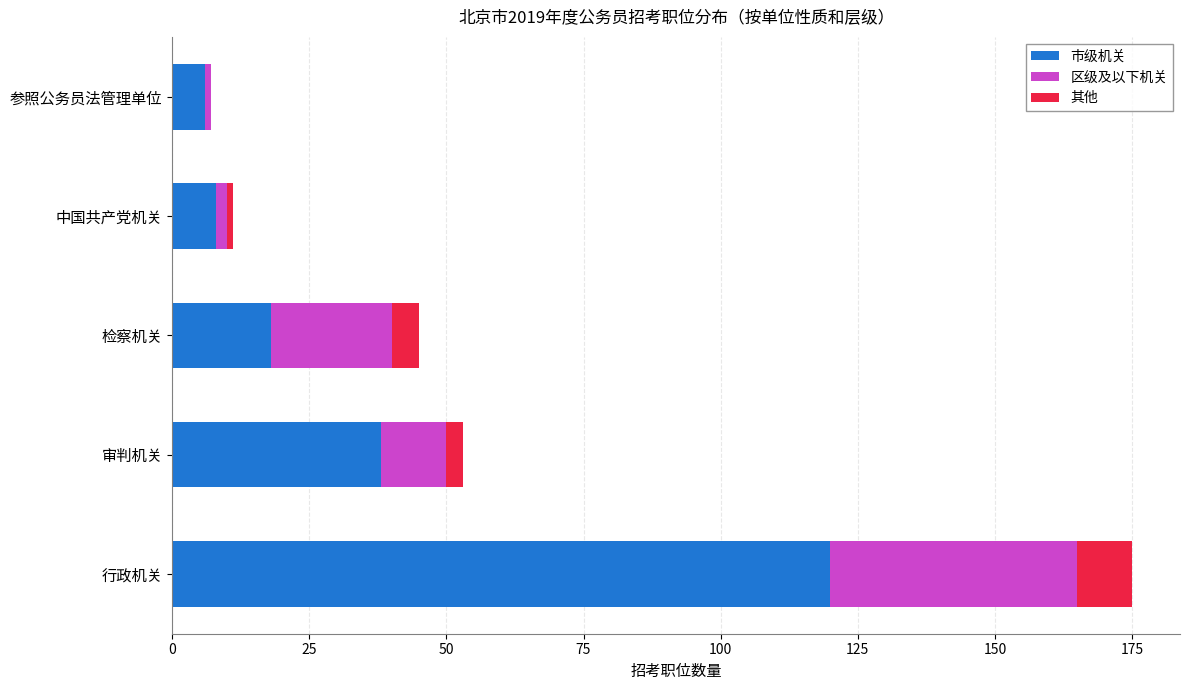

At which category is the sum across all series the highest?

行政机关